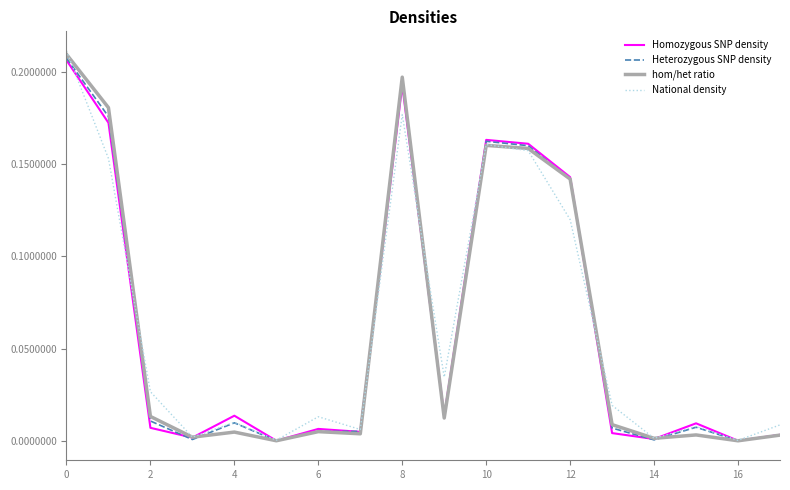

Which series has the widest spread of values?

National density